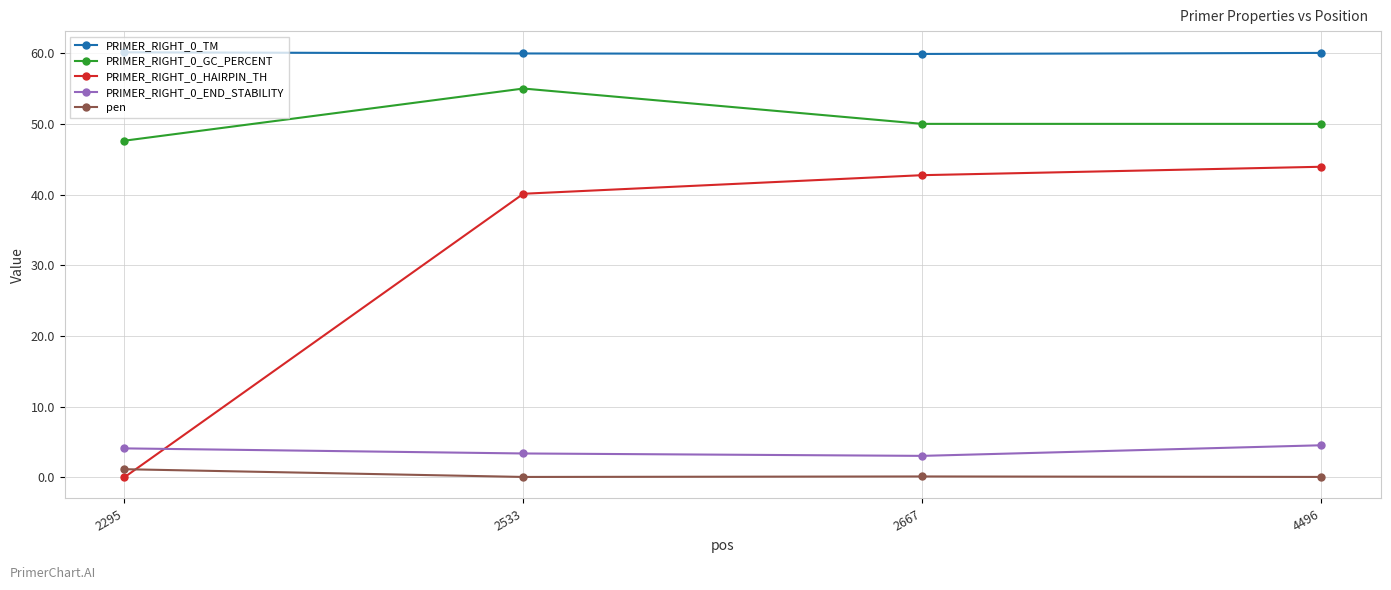

At which label does PRIMER_RIGHT_0_GC_PERCENT first exceed 50?

2533